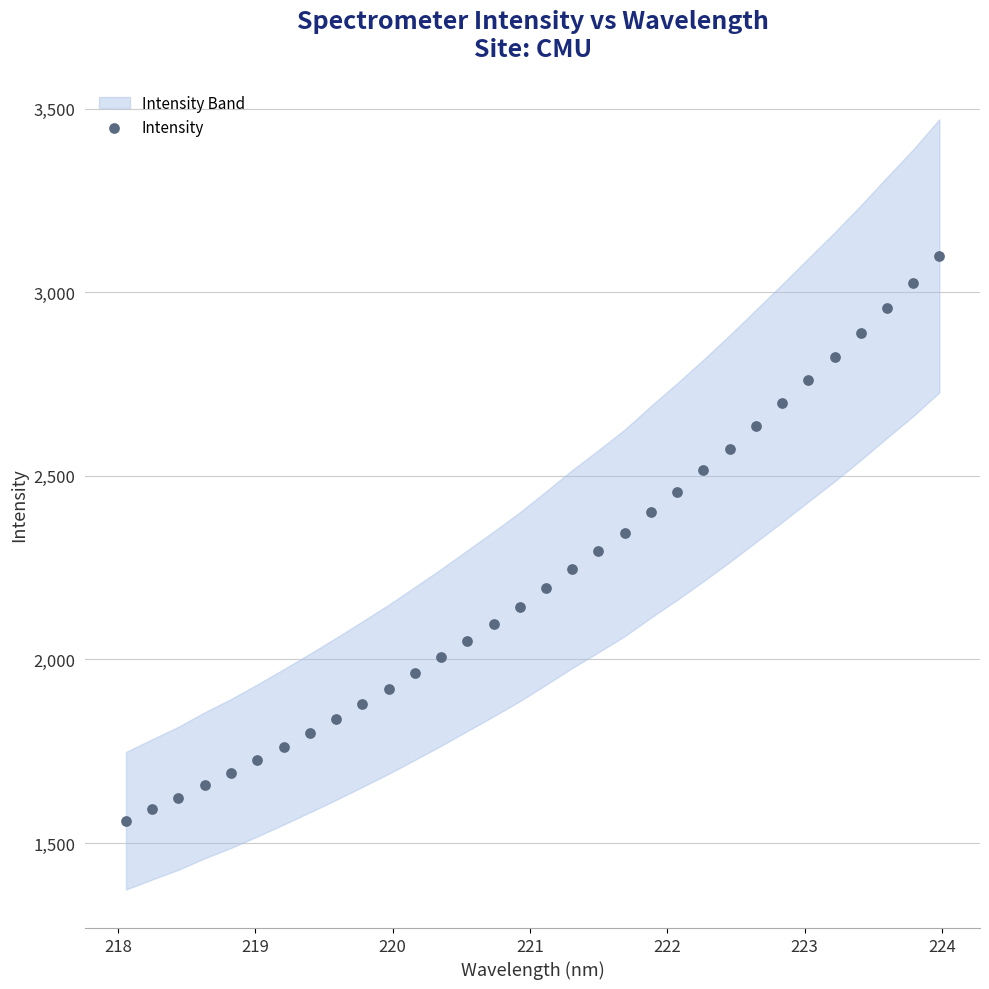

What is the range of Y values (max minus min)?

1538.6